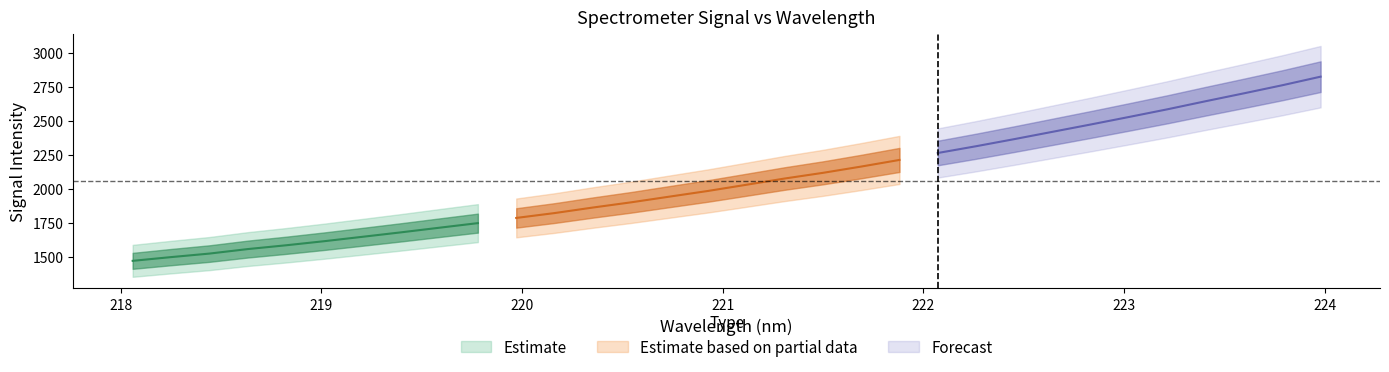

What is the average value of the y series?

2055.3